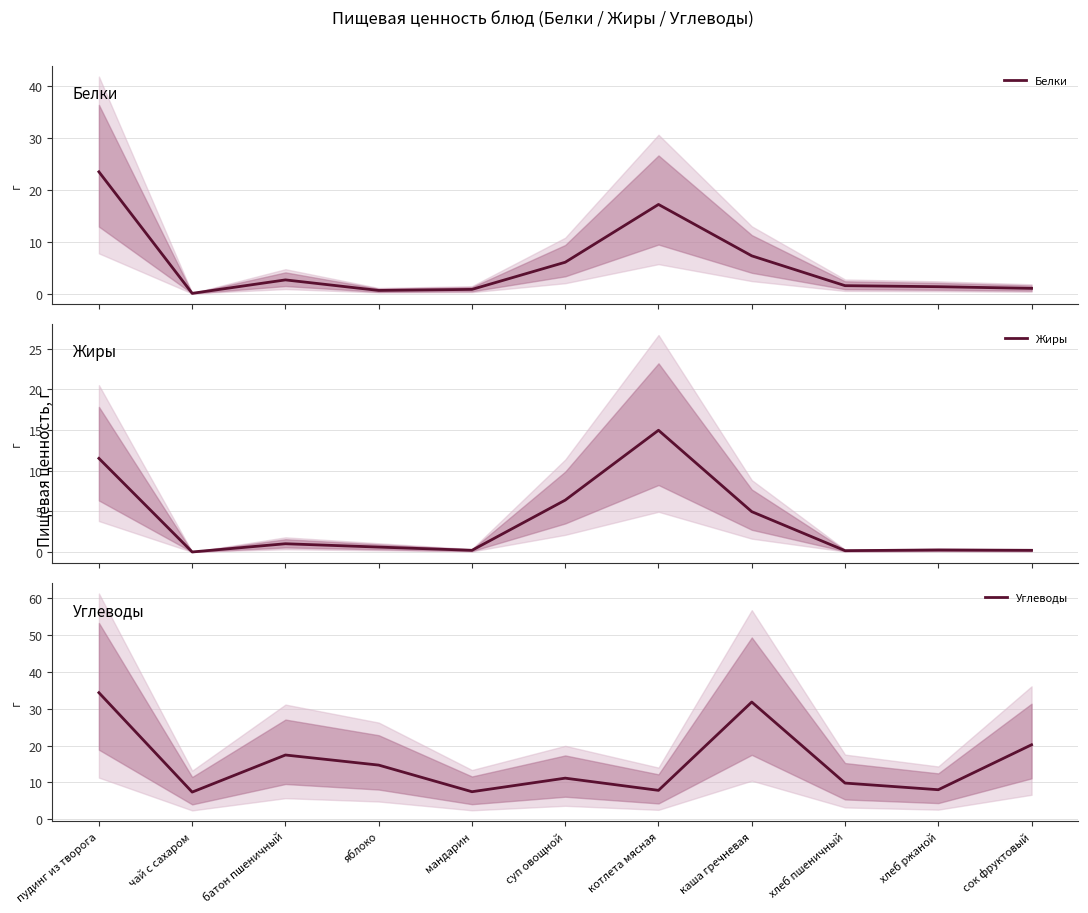

Reading left to right, extract all data points from this chart.

Белки: пудинг из творога=23.4	чай с сахаром=0.0	батон пшеничный=2.6	яблоко=0.6	мандарин=0.8	суп овощной=6.0	котлета мясная=17.1	каша гречневая=7.3	хлеб пшеничный=1.5	хлеб ржаной=1.3	сок фруктовый=1.0
Жиры: пудинг из творога=11.5	чай с сахаром=0.0	батон пшеничный=1.0	яблоко=0.6	мандарин=0.2	суп овощной=6.4	котлета мясная=15.0	каша гречневая=5.0	хлеб пшеничный=0.2	хлеб ржаной=0.2	сок фруктовый=0.2
Углеводы: пудинг из творога=34.3	чай с сахаром=7.4	батон пшеничный=17.4	яблоко=14.7	мандарин=7.5	суп овощной=11.2	котлета мясная=7.9	каша гречневая=31.8	хлеб пшеничный=9.8	хлеб ржаной=8.0	сок фруктовый=20.2